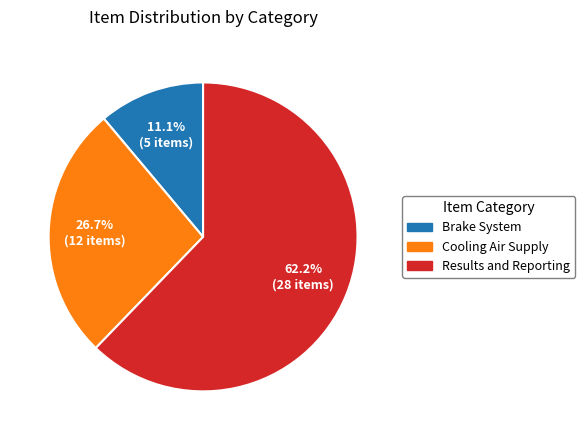

Is there a majority slice in this chart?

Yes